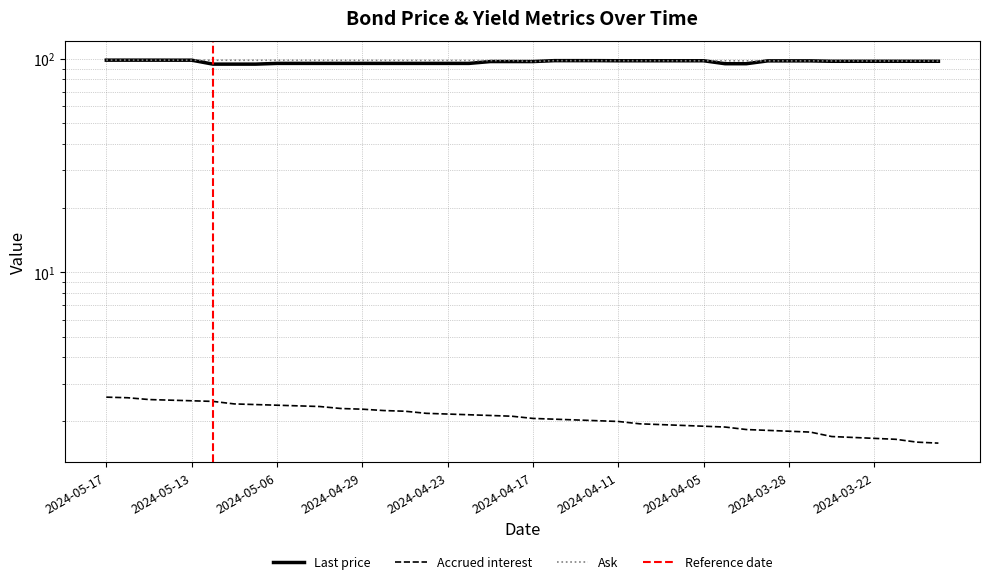

At 2024-04-09, list the series in order from largest to smallest.

Ask, Last price, Accrued interest